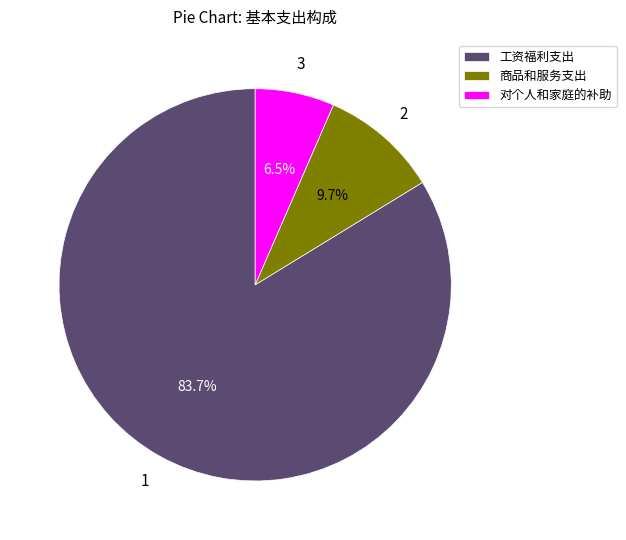

Is it true that 工资福利支出 is 84% of the pie?

True